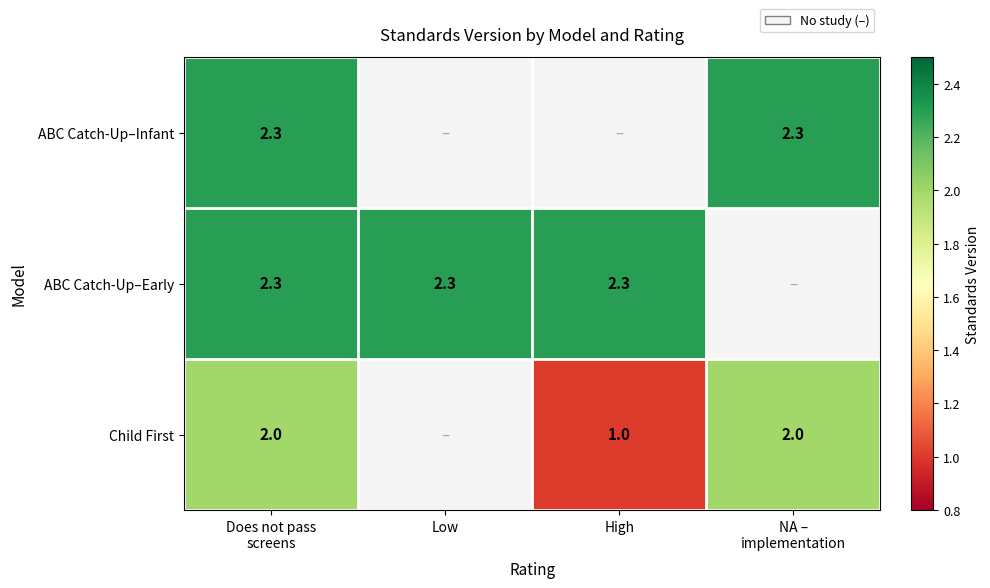

The value of ABC Catch-Up–Early at Low is 0.6. True or false?

False